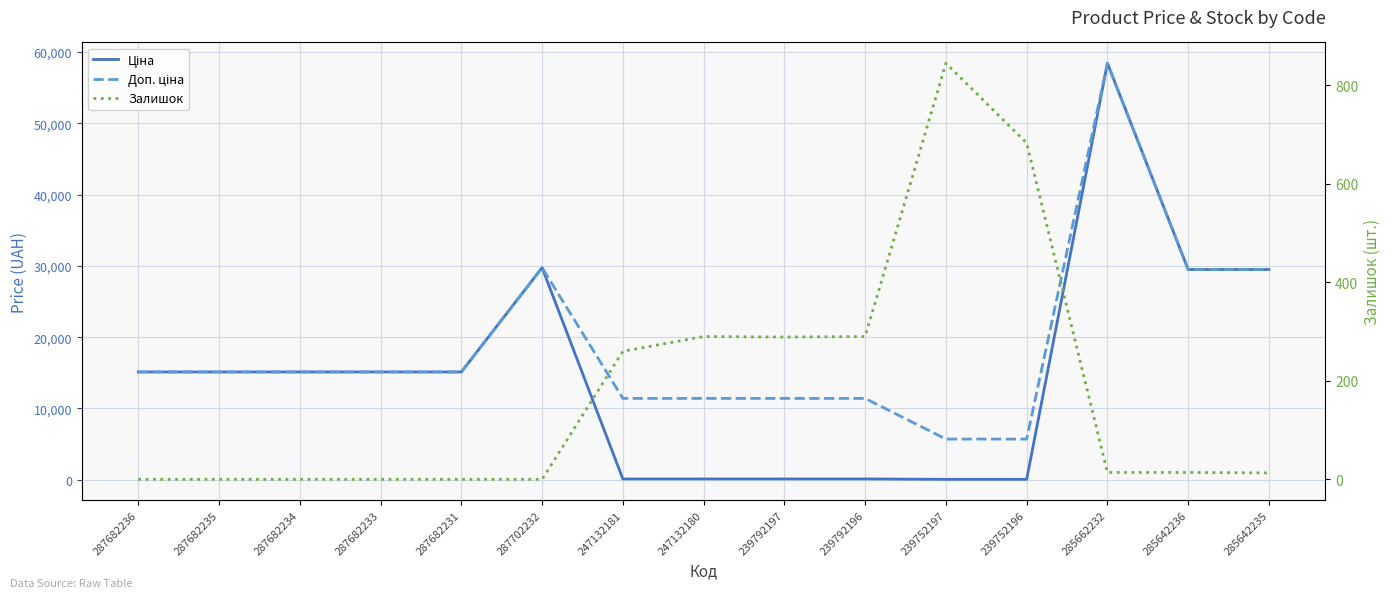

Reading left to right, transcribe all the data shown in this chart.

Ціна: 287682236=15120.0	287682235=15120.0	287682234=15120.0	287682233=15120.0	287682231=15120.0	287702232=29747.2	247132181=114.1	247132180=114.1	239792197=114.1	239792196=114.1	239752197=57.0	239752196=57.0	285662232=58426.5	285642236=29491.5	285642235=29491.5
Доп. ціна: 287682236=15120.0	287682235=15120.0	287682234=15120.0	287682233=15120.0	287682231=15120.0	287702232=29747.2	247132181=11410.0	247132180=11410.0	239792197=11410.0	239792196=11410.0	239752197=5705.0	239752196=5705.0	285662232=58426.5	285642236=29491.5	285642235=29491.5
Залишок: 287682236=0.0	287682235=0.0	287682234=0.0	287682233=0.0	287682231=0.0	287702232=0.0	247132181=260.0	247132180=290.0	239792197=289.0	239792196=290.0	239752197=845.0	239752196=683.0	285662232=14.0	285642236=14.0	285642235=13.0